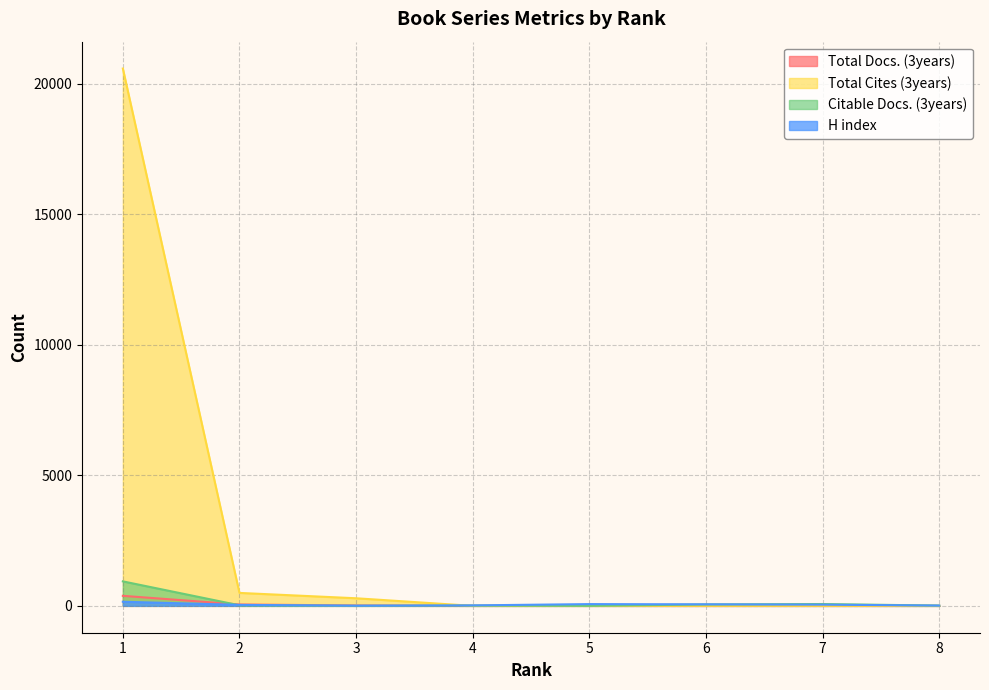

How many interior local peaks does the Citable Docs. (3years) series have?

2